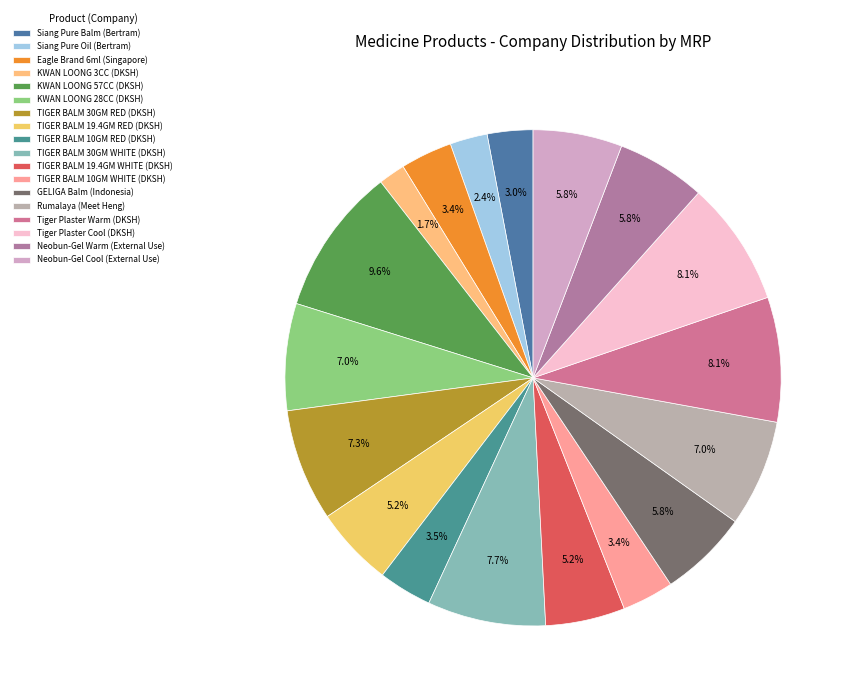

How many segments does this pie chart have?

18